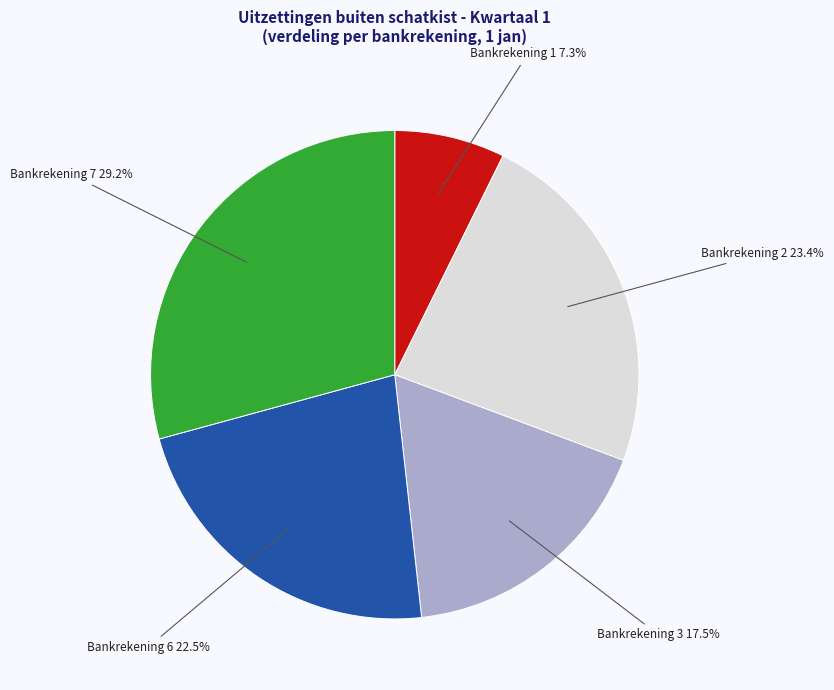

Rank the categories by value from lowest to highest.

Bankrekening 1, Bankrekening 3, Bankrekening 6, Bankrekening 2, Bankrekening 7